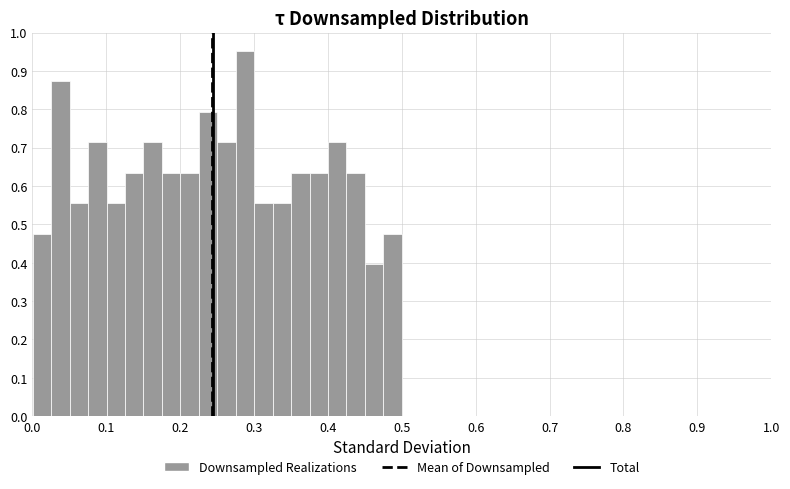

Read against the x-axis, roughly where is the centre of the tallest bar?

0.29